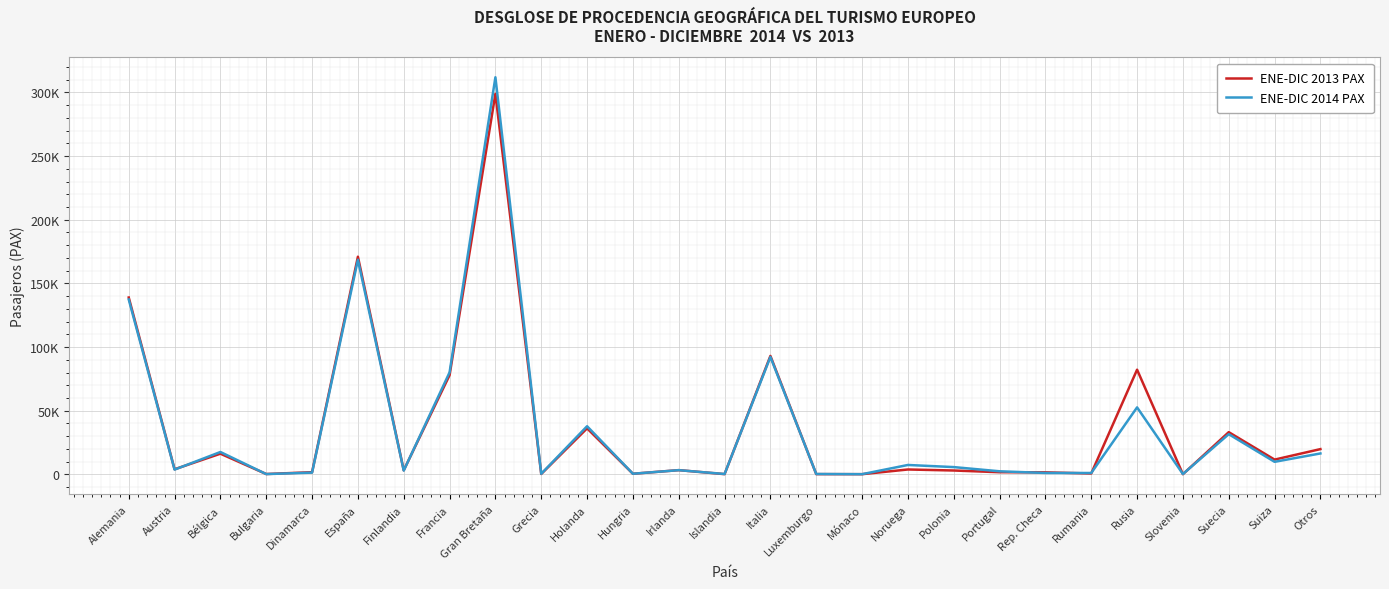

Which series has the largest range (max minus min)?

ENE-DIC 2014 PAX